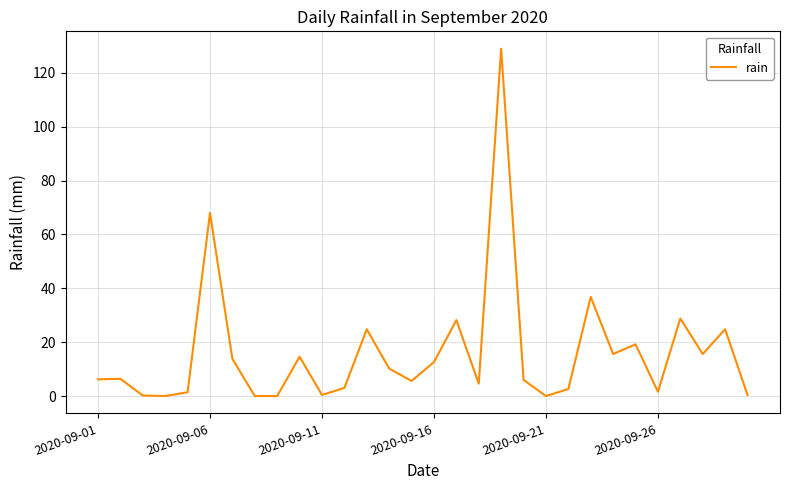

What is the maximum value shown in the chart?

129.0